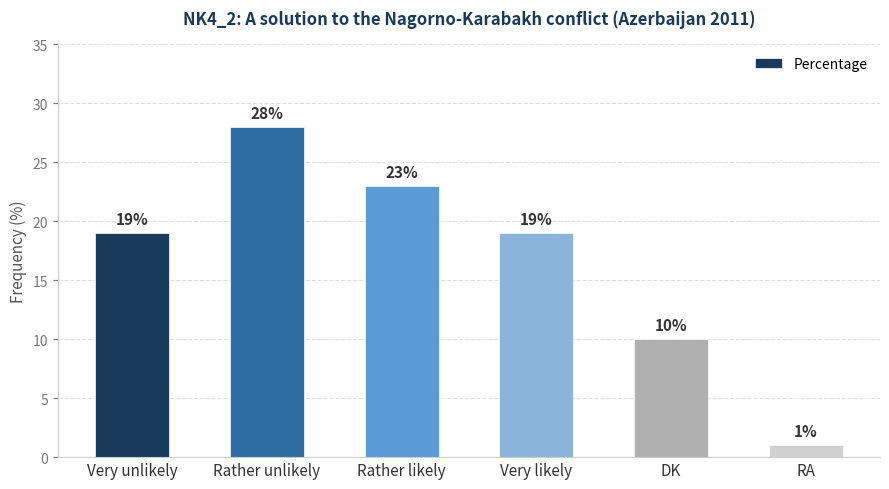

What is the sum of the values at DK and Very unlikely?

29